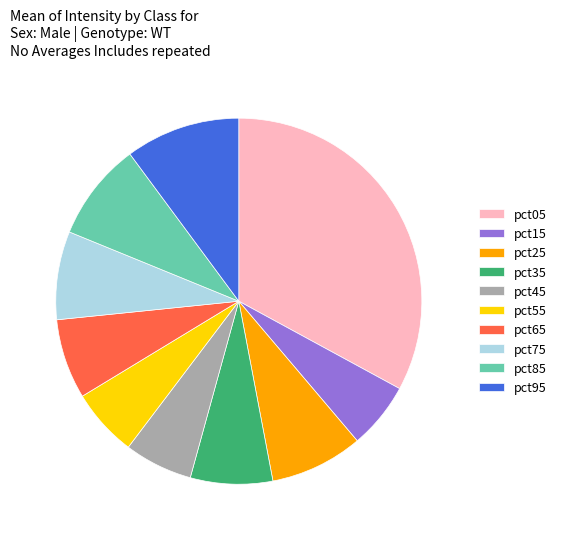

How many segments does this pie chart have?

10